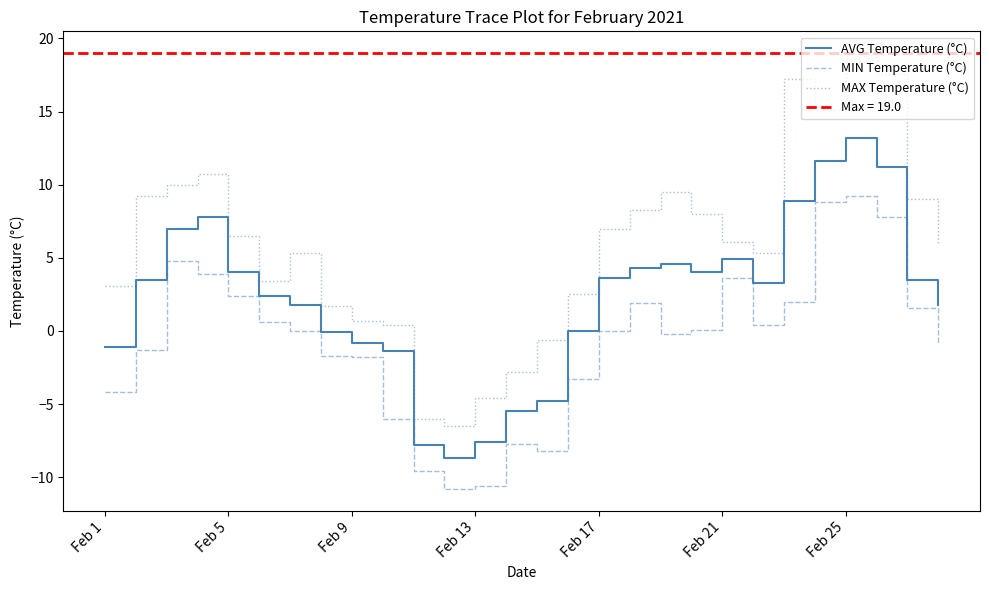

What is the maximum value shown in the chart?

19.0